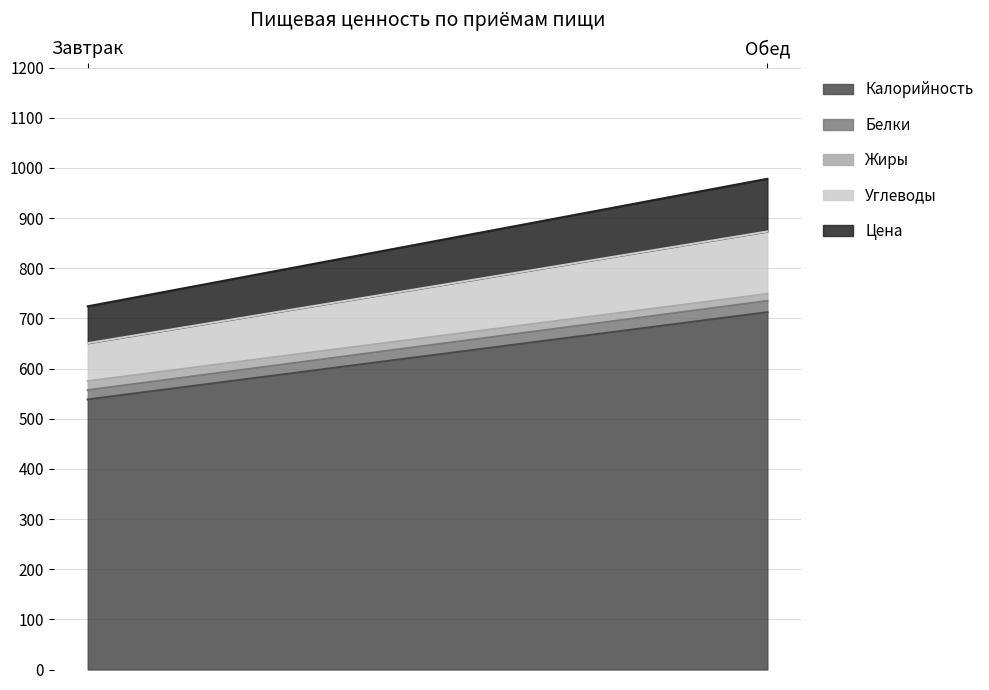

Which category has the highest value across all series?

Обед